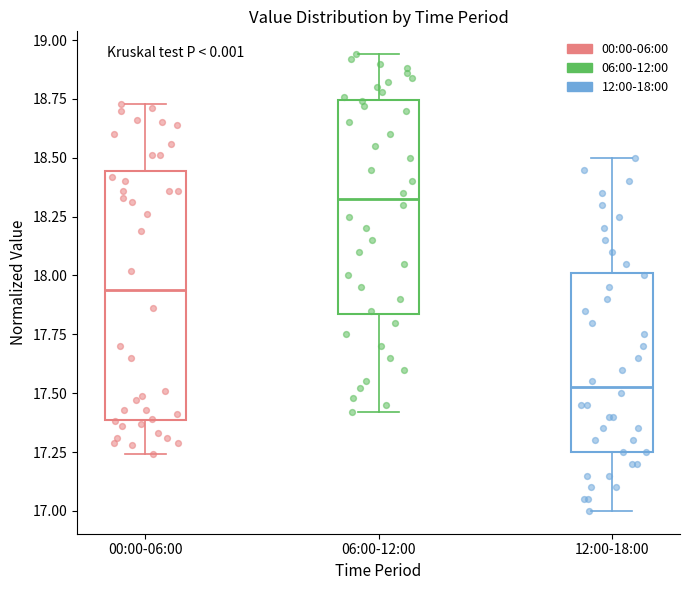

Comparing the boxes themselves (not the whiskers), which one is the tallest?

00:00-06:00